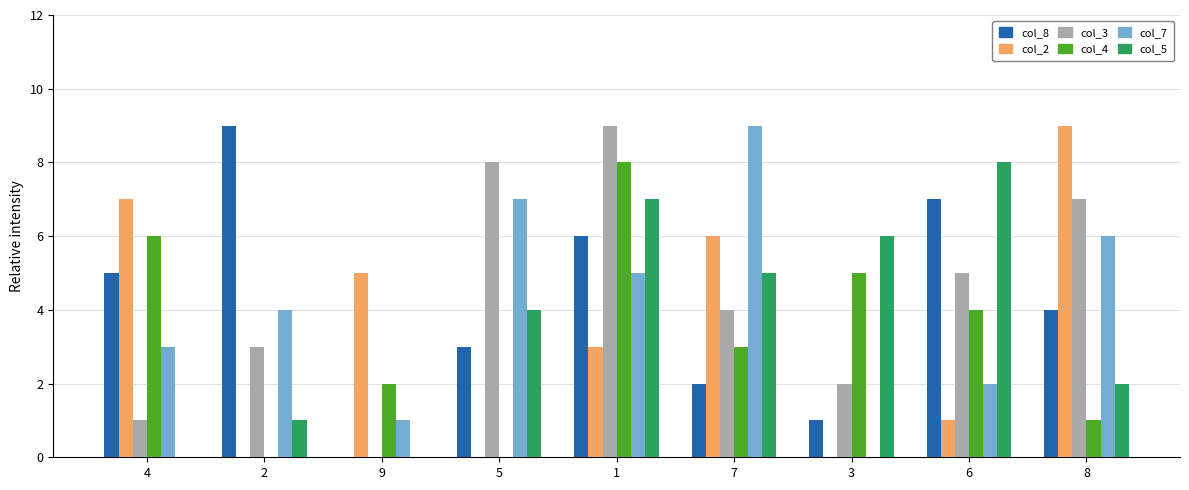

Between 6 and 8, which series saw the biggest shift?

col_2